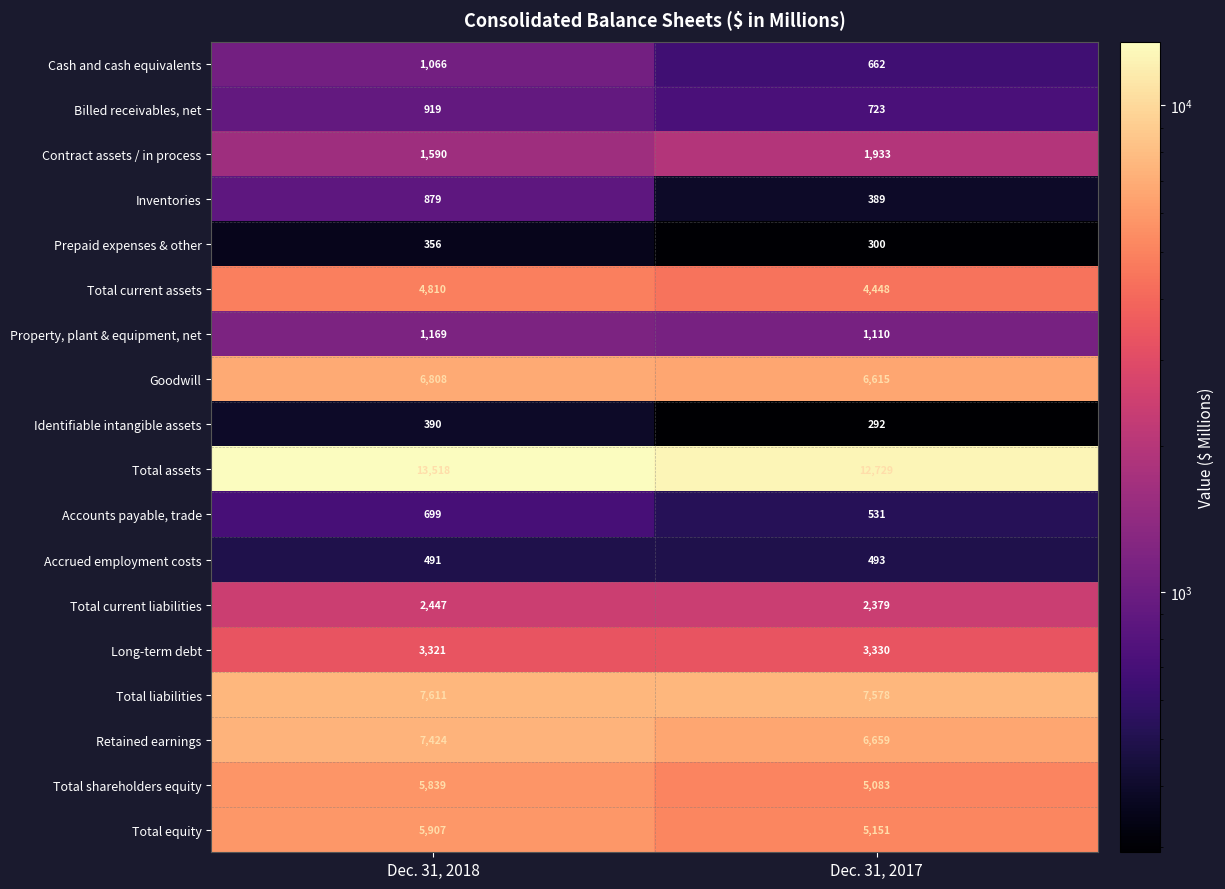

At which category is the sum across all series the highest?

Dec. 31, 2018